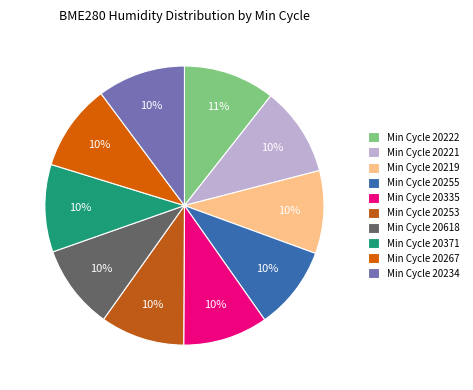

Is there any slice that represents more than half of the pie?

No